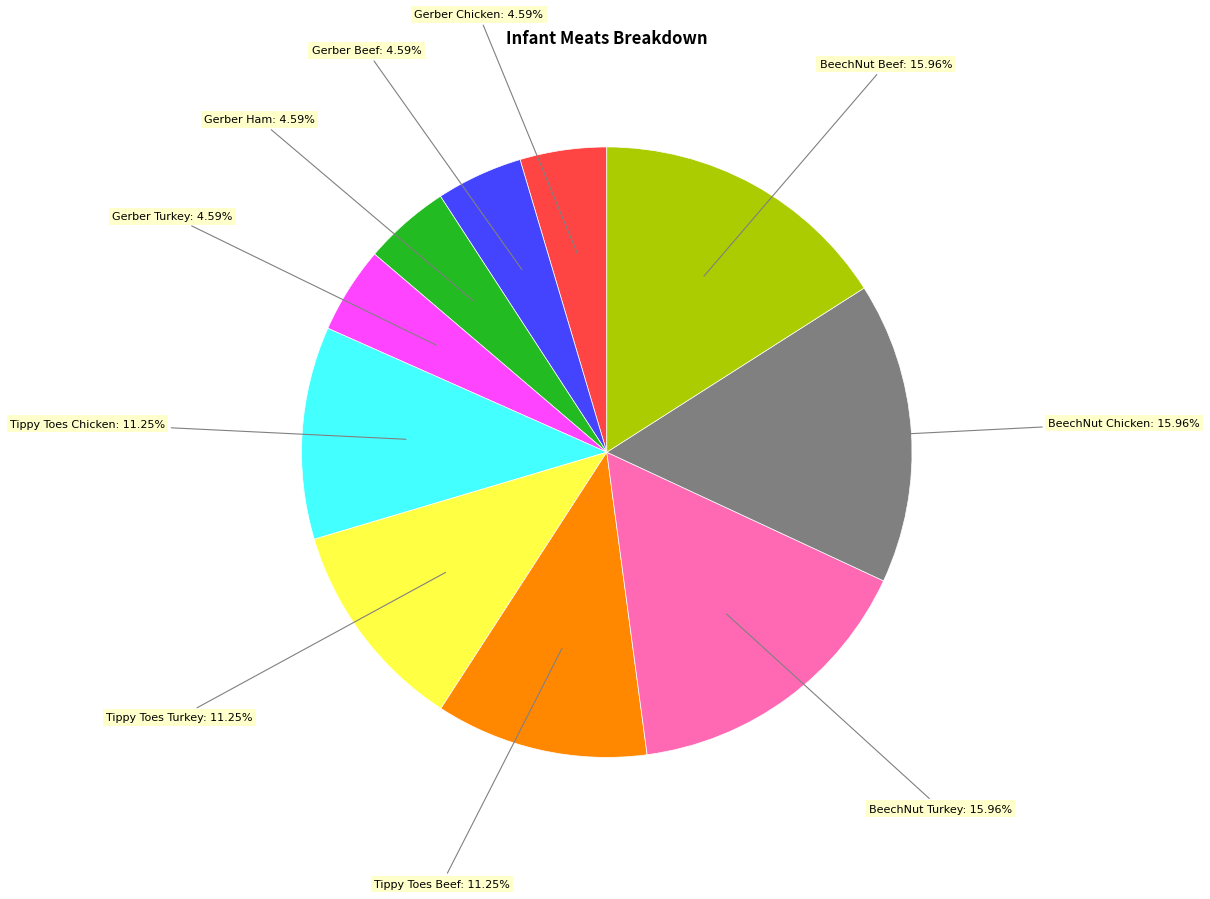

To the nearest percent, what is the difference between the largest and smallest slice percentages?

11%